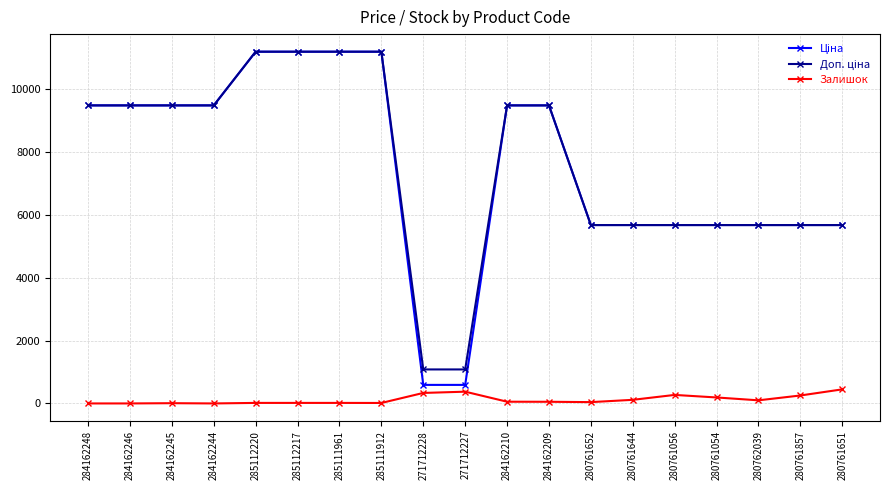

Is it true that Залишок equals 0.0 at 284162248?

True